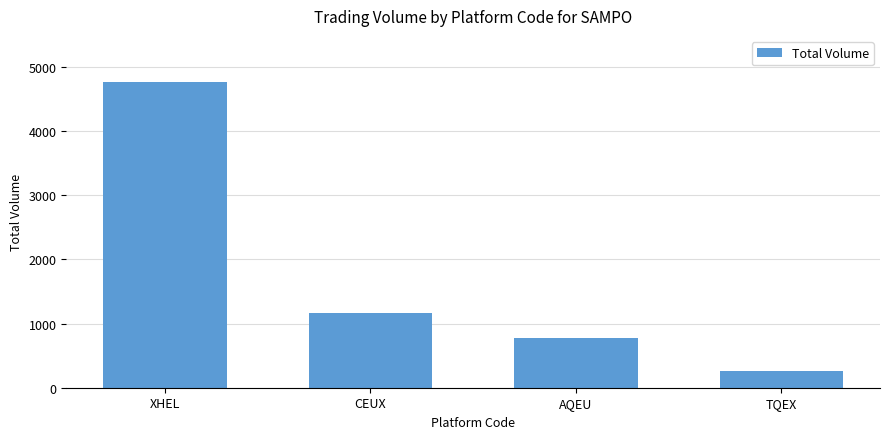

The value at CEUX is 1166. True or false?

True